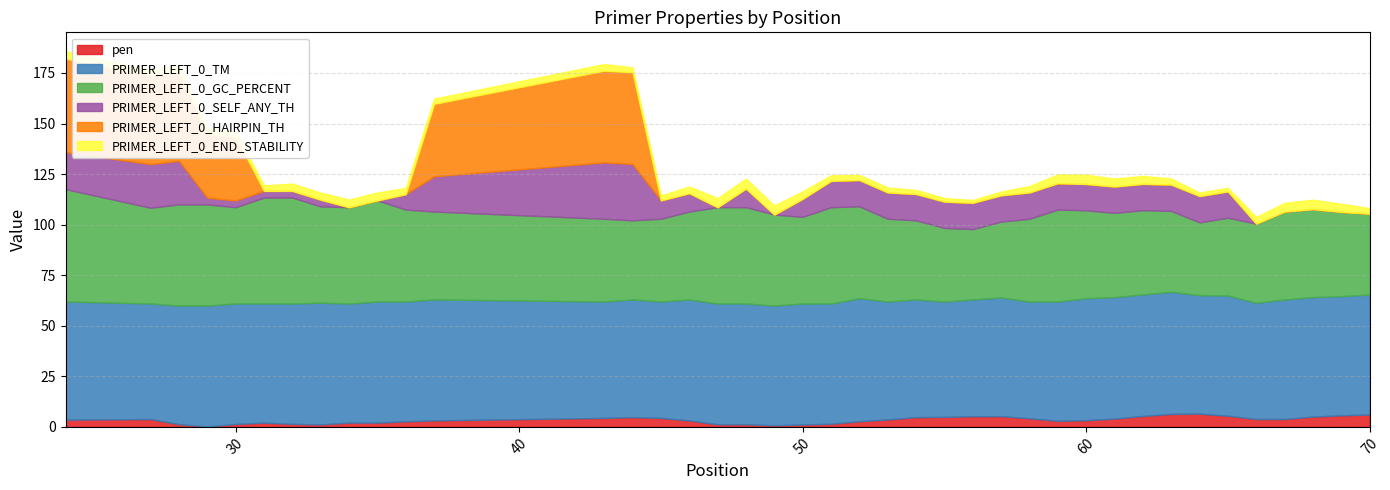

What are all the series names shown in the legend?

pen, PRIMER_LEFT_0_TM, PRIMER_LEFT_0_GC_PERCENT, PRIMER_LEFT_0_SELF_ANY_TH, PRIMER_LEFT_0_HAIRPIN_TH, PRIMER_LEFT_0_END_STABILITY